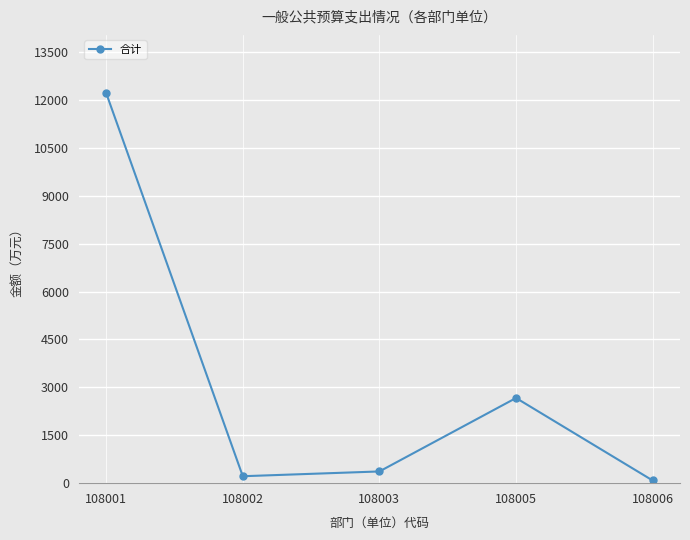

What is the average value?

3111.0